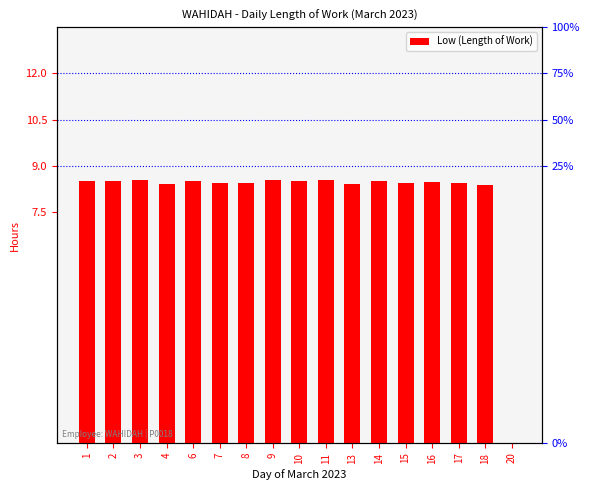

How many data points are above 8?

16